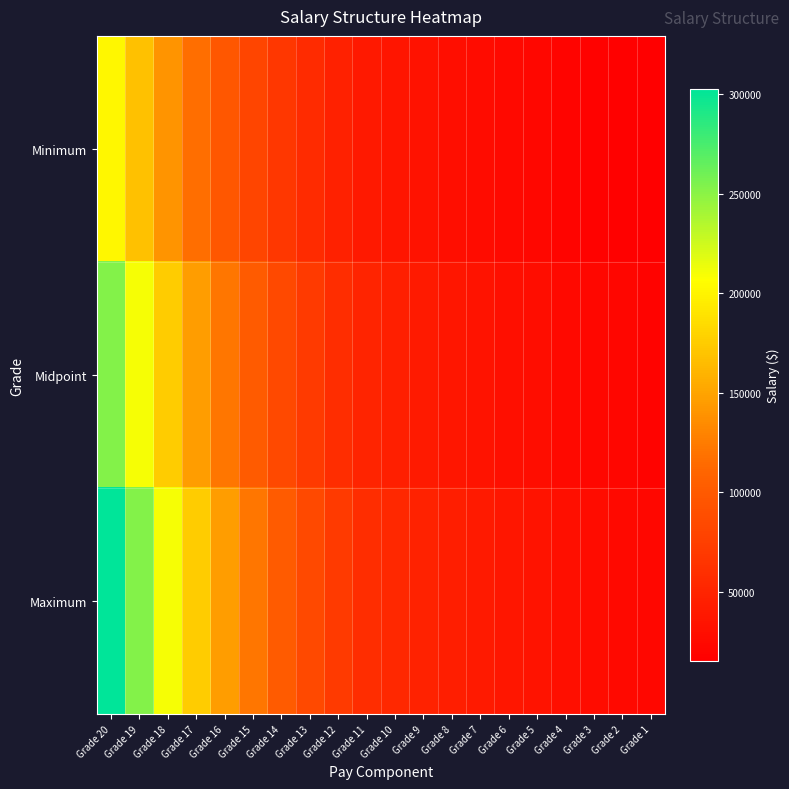

At Grade 11, list the series in order from smallest to largest.

Minimum, Midpoint, Maximum